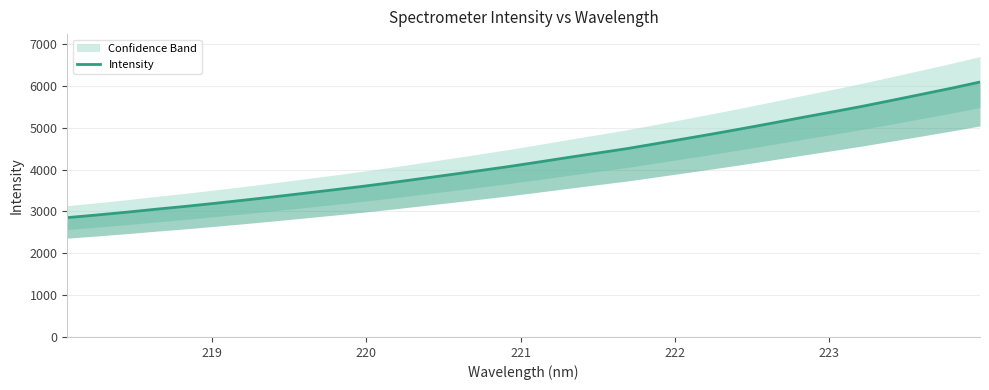

What is the difference between the second highest and minimum values?

3088.3